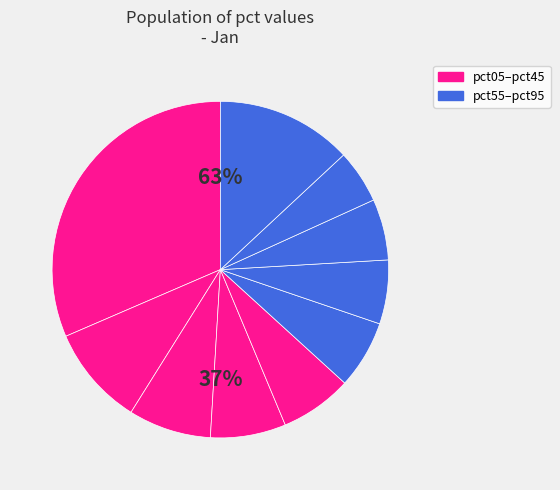

True or false: pct85 accounts for 1% of the total.

False